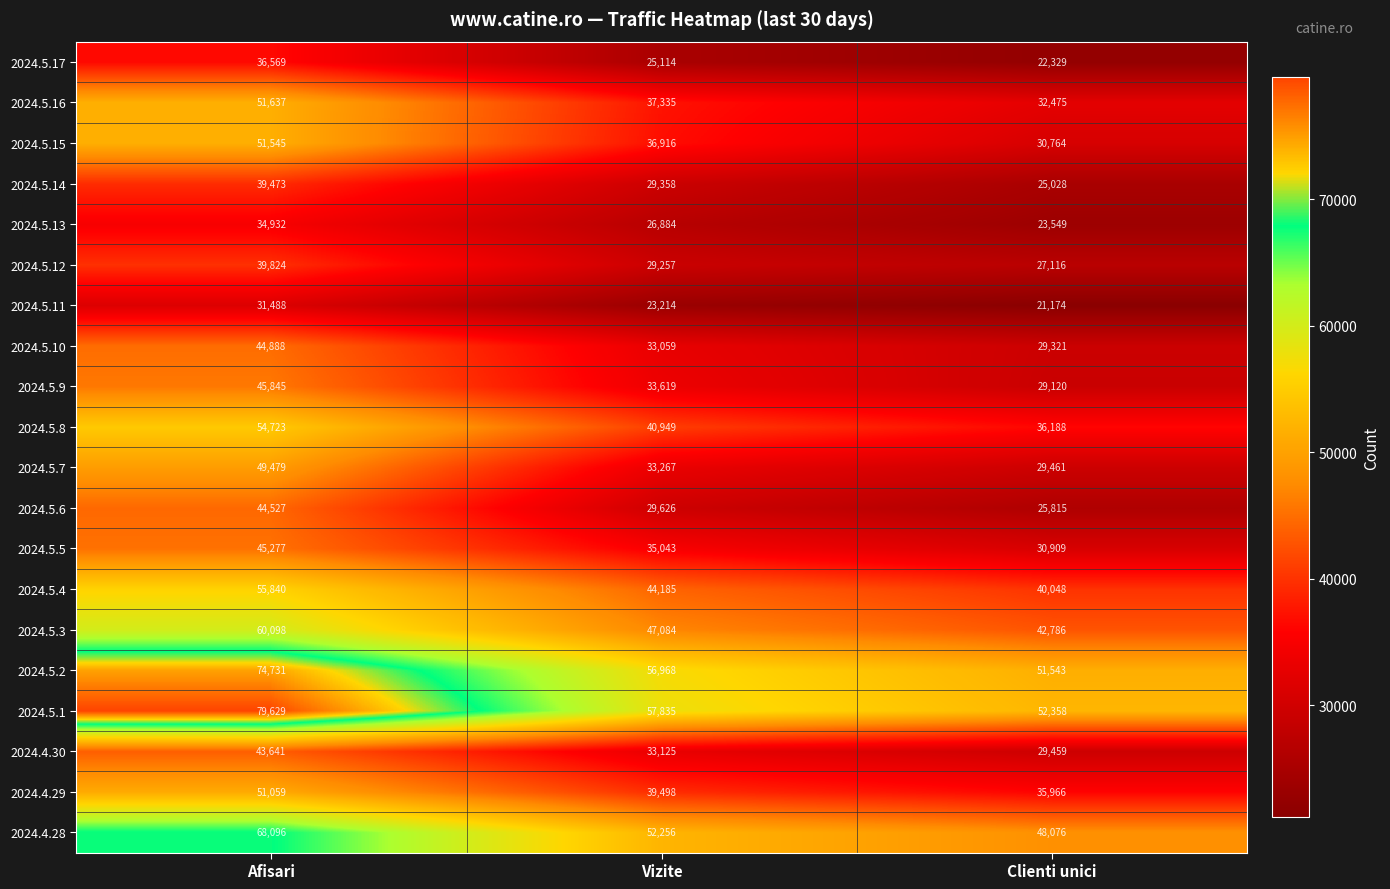

What is the sum of the 2024.5.16 values at Vizite and Afisari?

88972